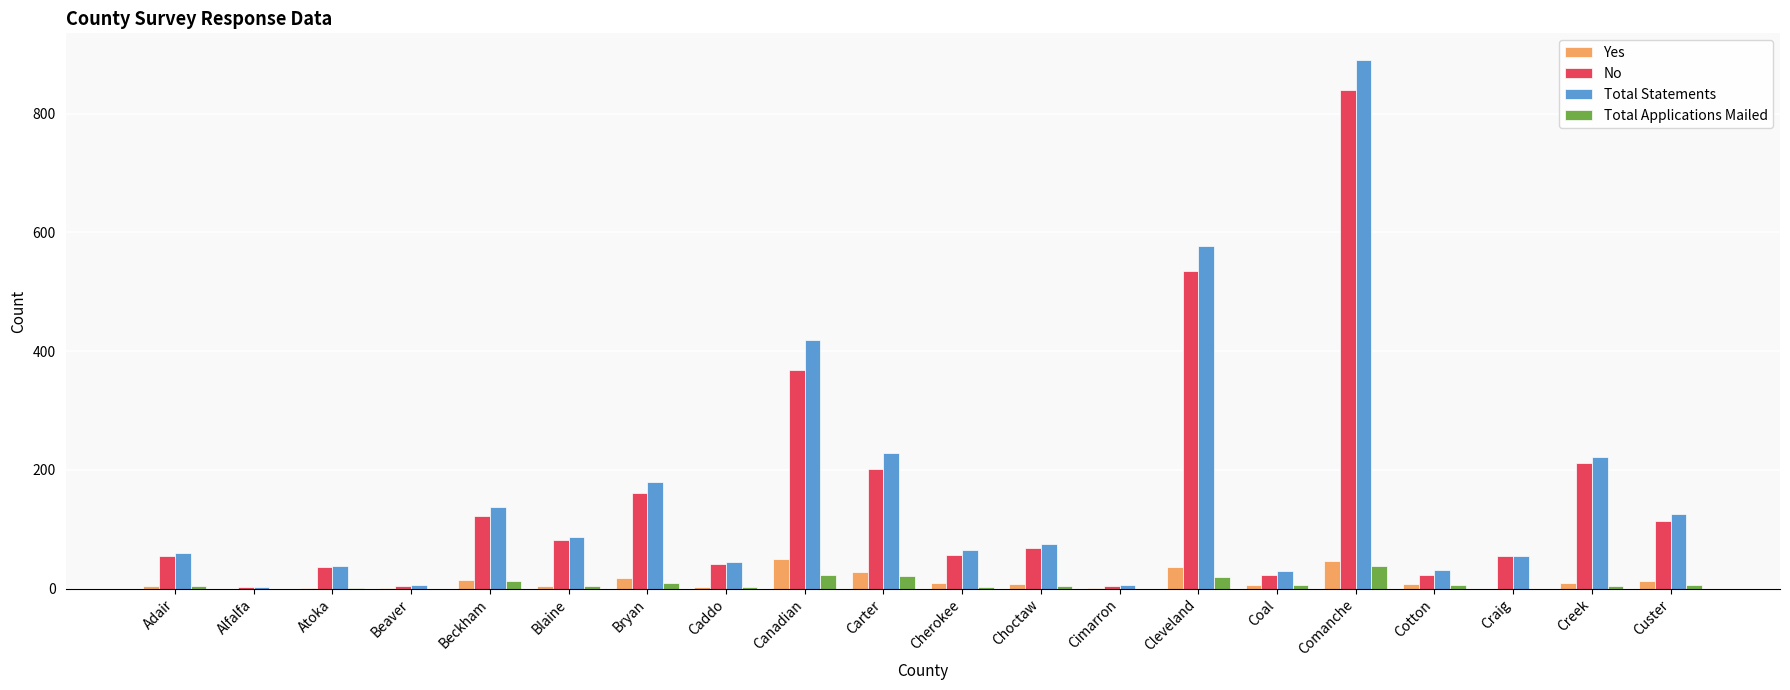

At which category is the sum across all series the highest?

Comanche